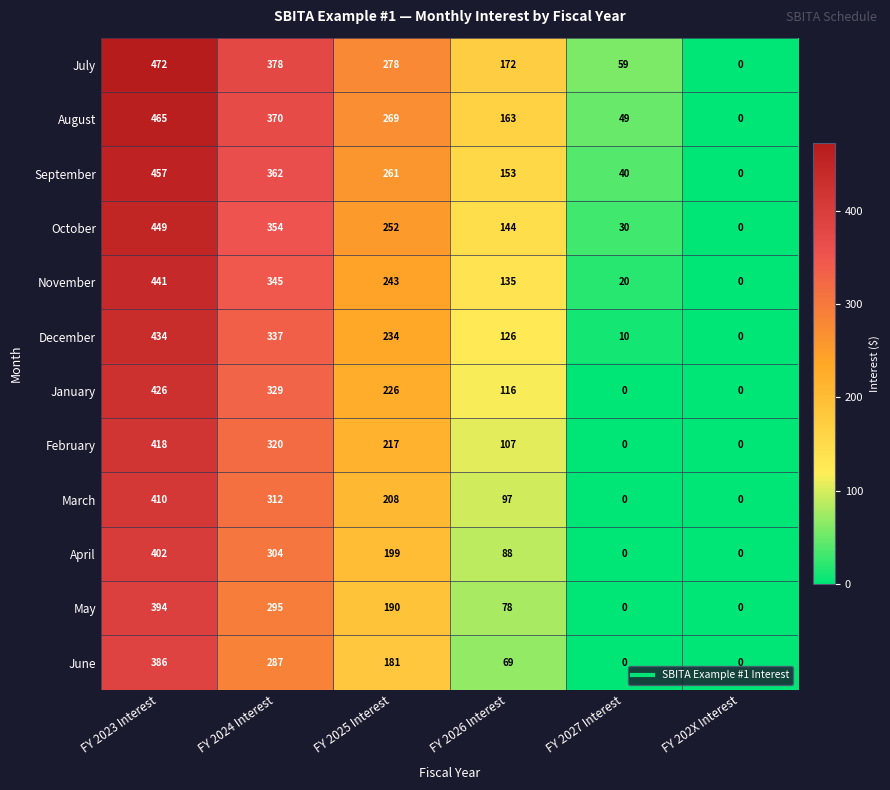

The value of November at FY 2025 Interest is 243. True or false?

True